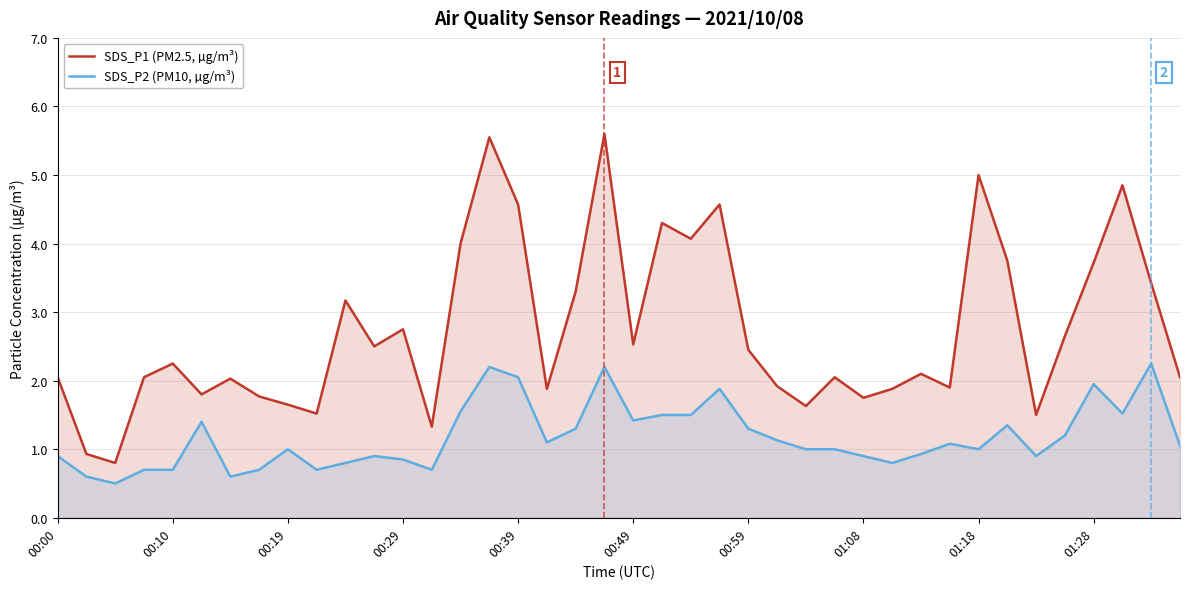

Which series has the largest total across all categories?

SDS_P1 (PM2.5, µg/m³)